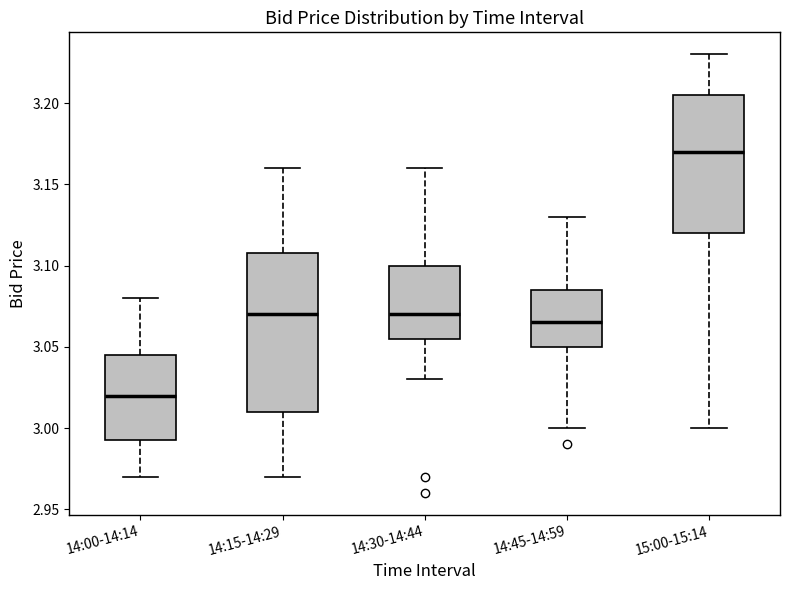

Which box's median line is the lowest?

14:00-14:14